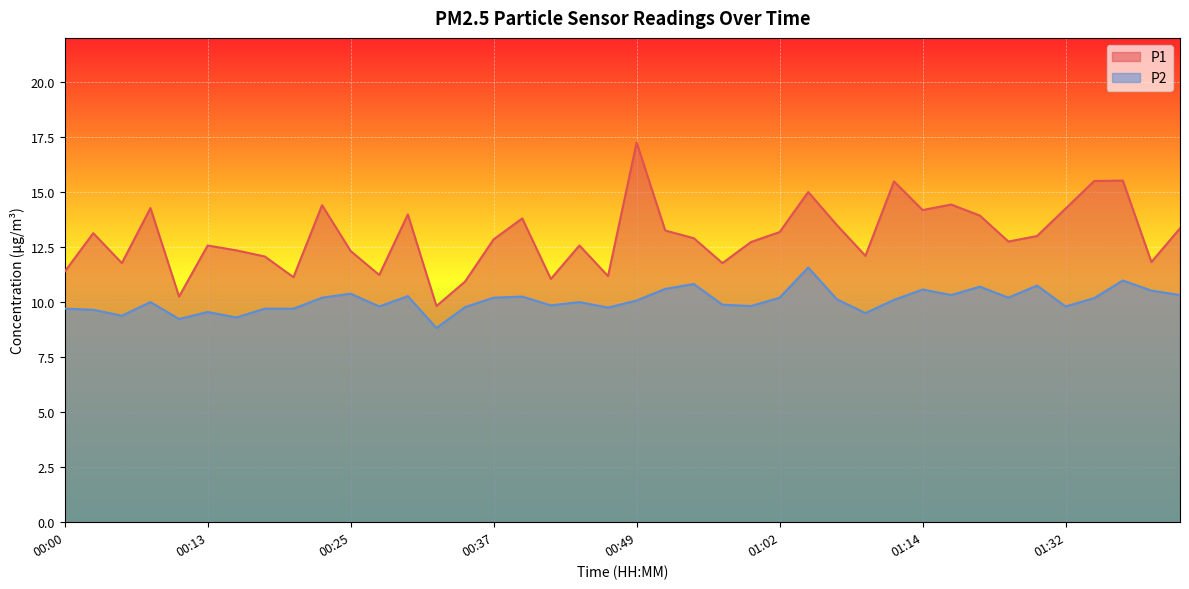

Is it true that P2 equals 15.6 at 00:54?

False